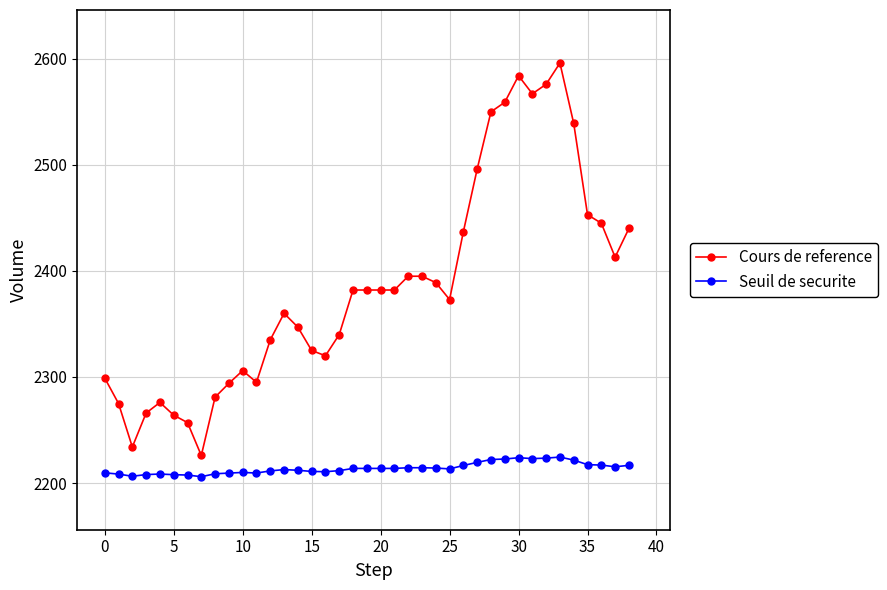

What is the lowest value of the Seuil de securite series?

2206.0